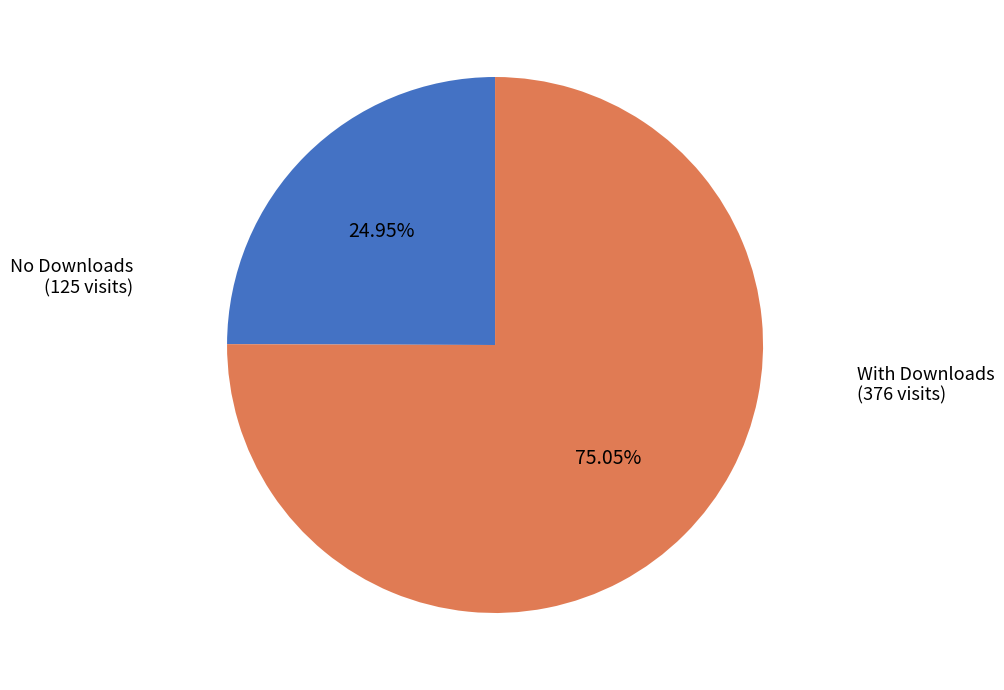

Which category has the smallest portion of the pie?

No Downloads (125 visits)